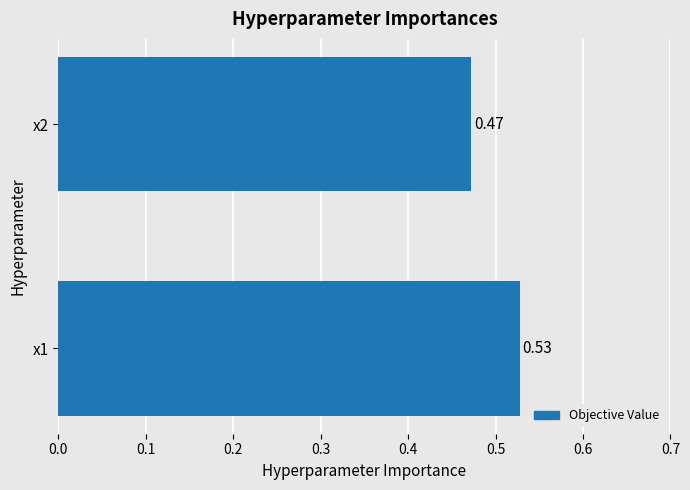

What is the sum of all values?

1.0